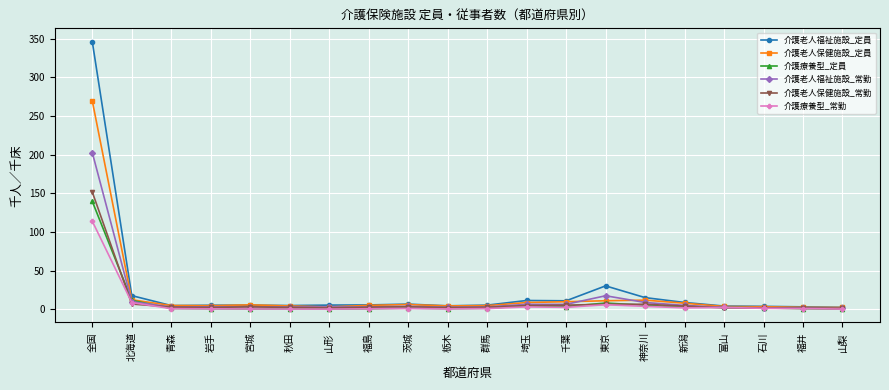

How many lines are shown in the chart?

6